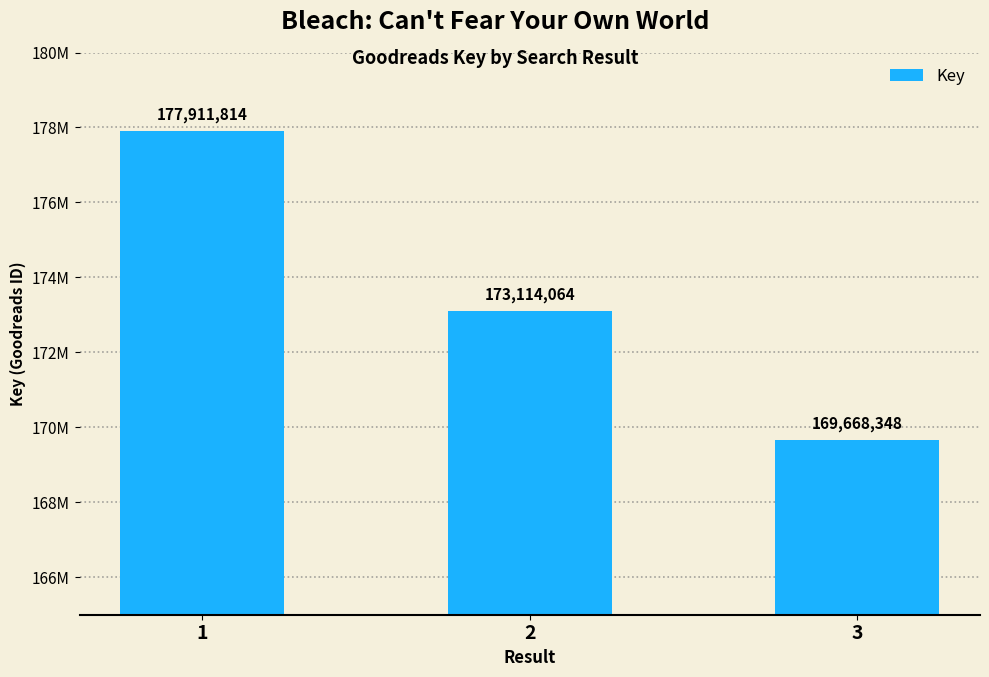

What is the difference between the maximum and minimum values?

8243466